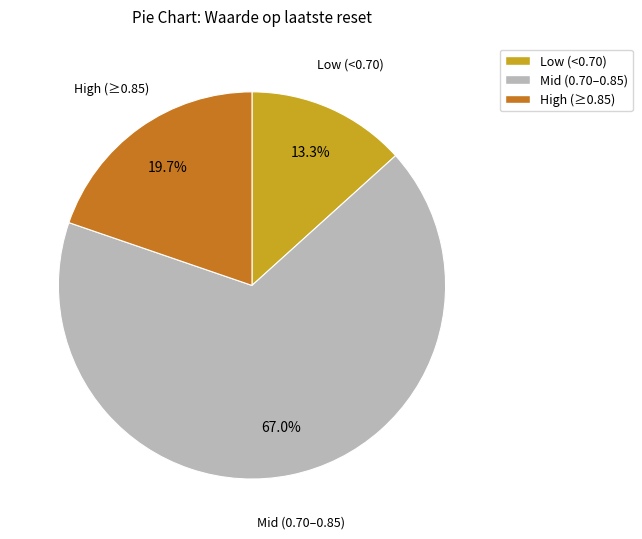

Which slice is the largest?

Mid (0.70–0.85)